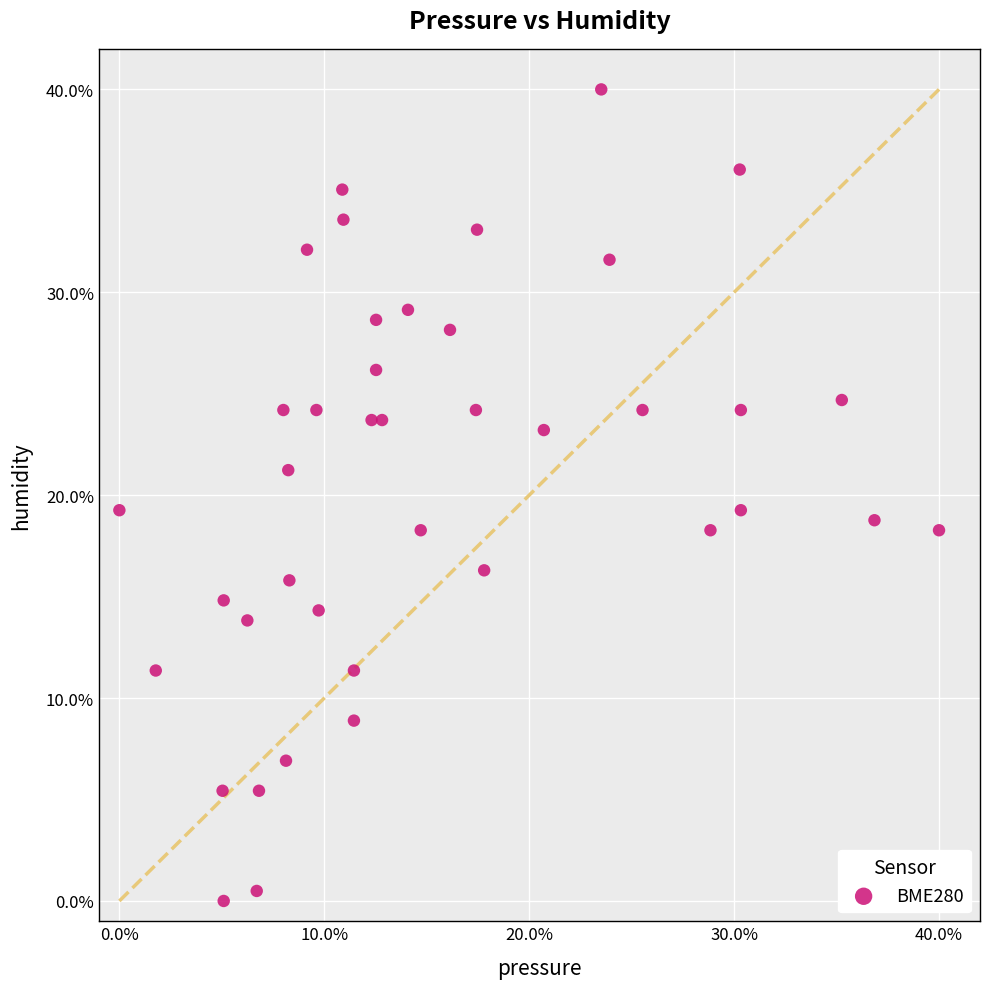

What is the range of Y values (max minus min)?

40.0